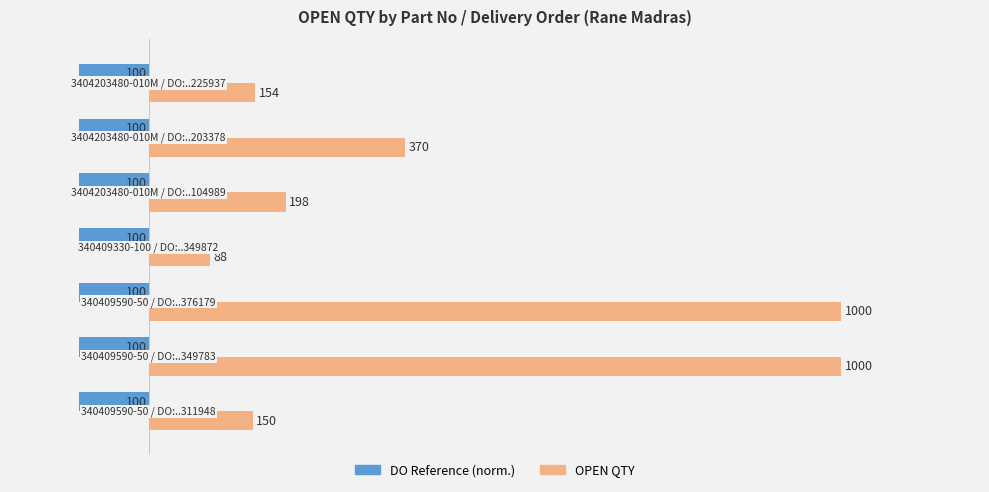

What is the smallest value displayed?

-100